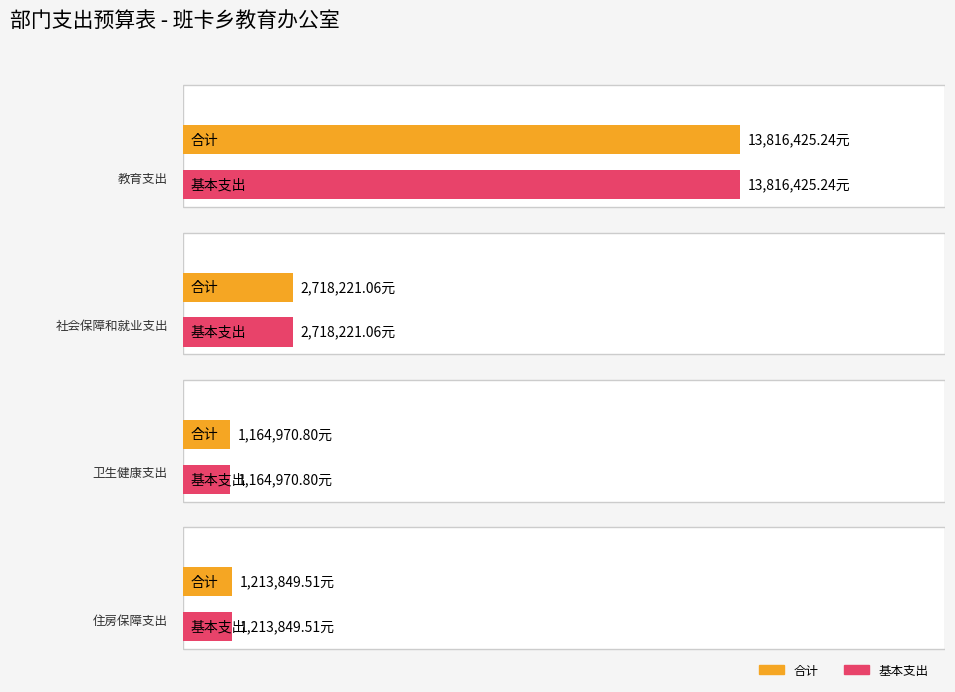

Which series changed the most between 社会保障和就业支出 and 住房保障支出?

合计